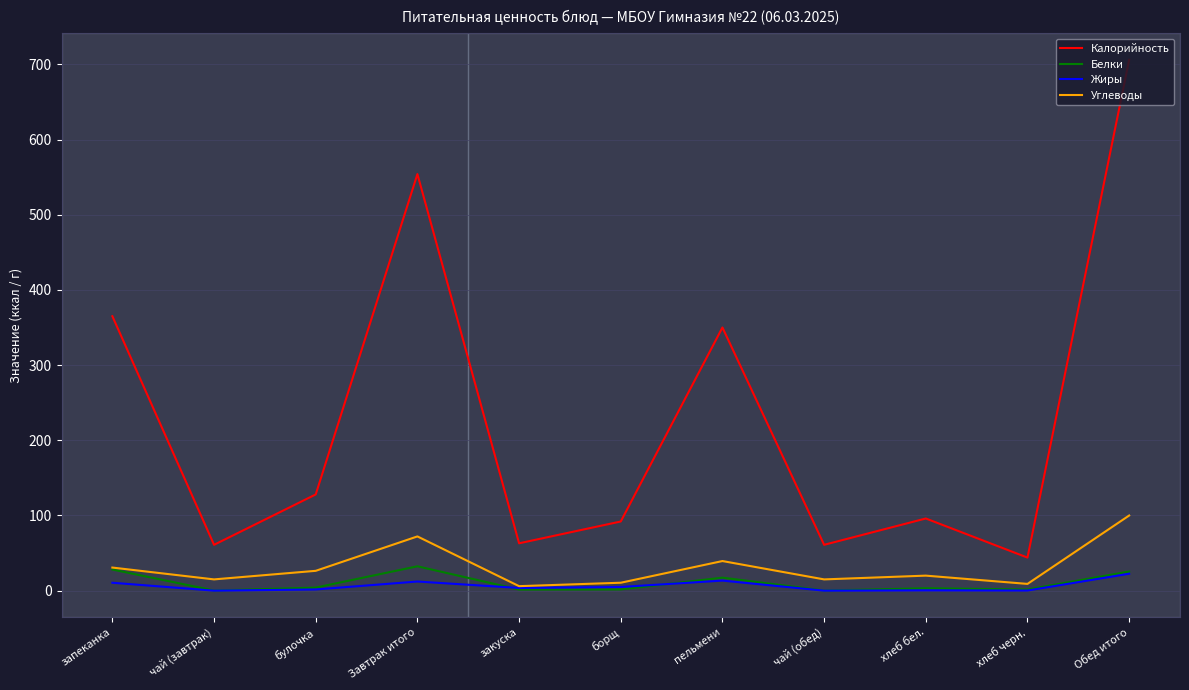

What is the greatest value displayed?

706.0